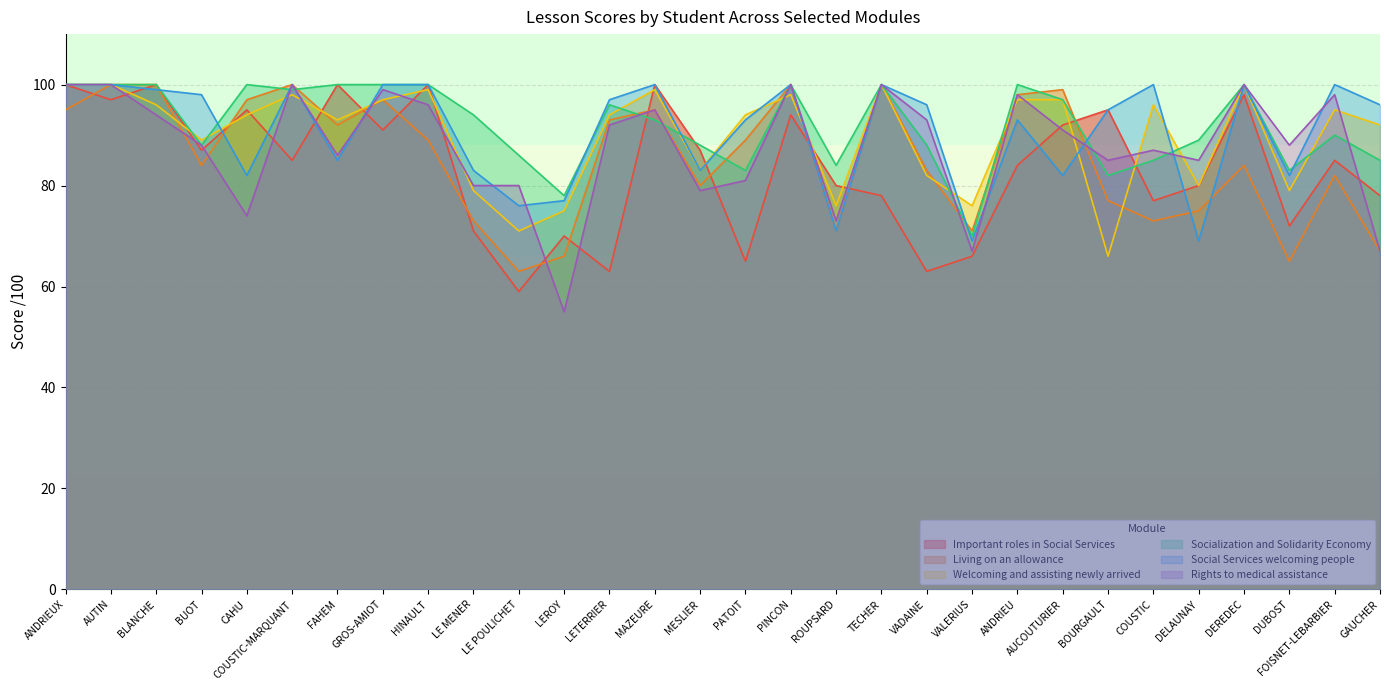

Between CAHU and HINAULT, which series saw the biggest shift?

Rights to medical assistance